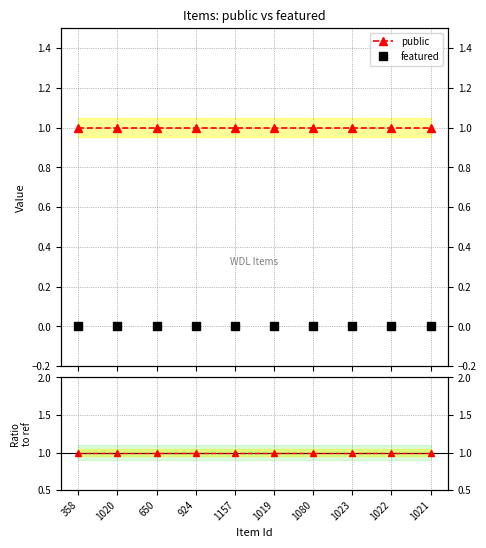

Between 358 and 1021, which is larger?

358